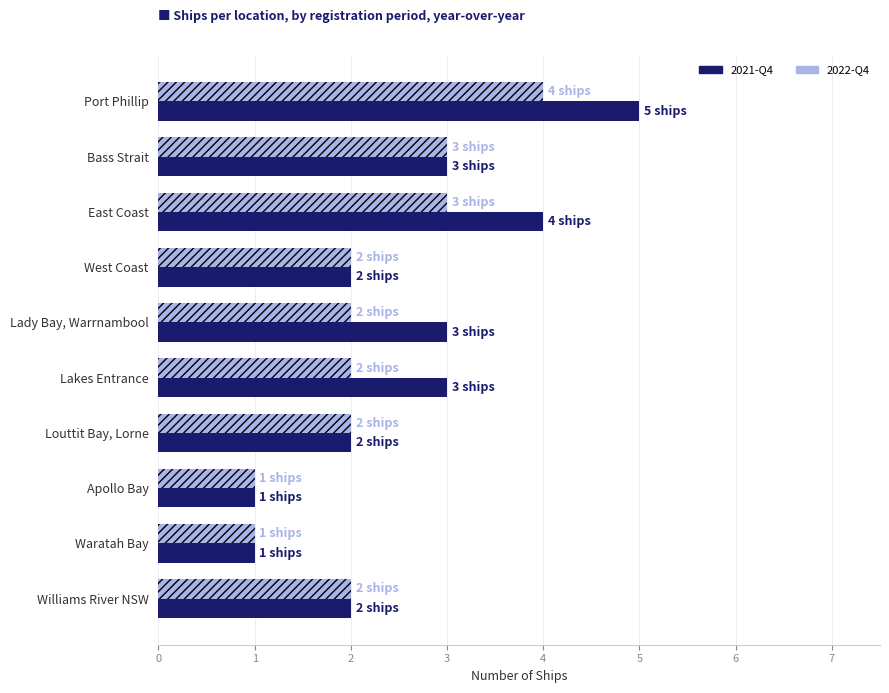

Which series has the largest range (max minus min)?

2021-Q4